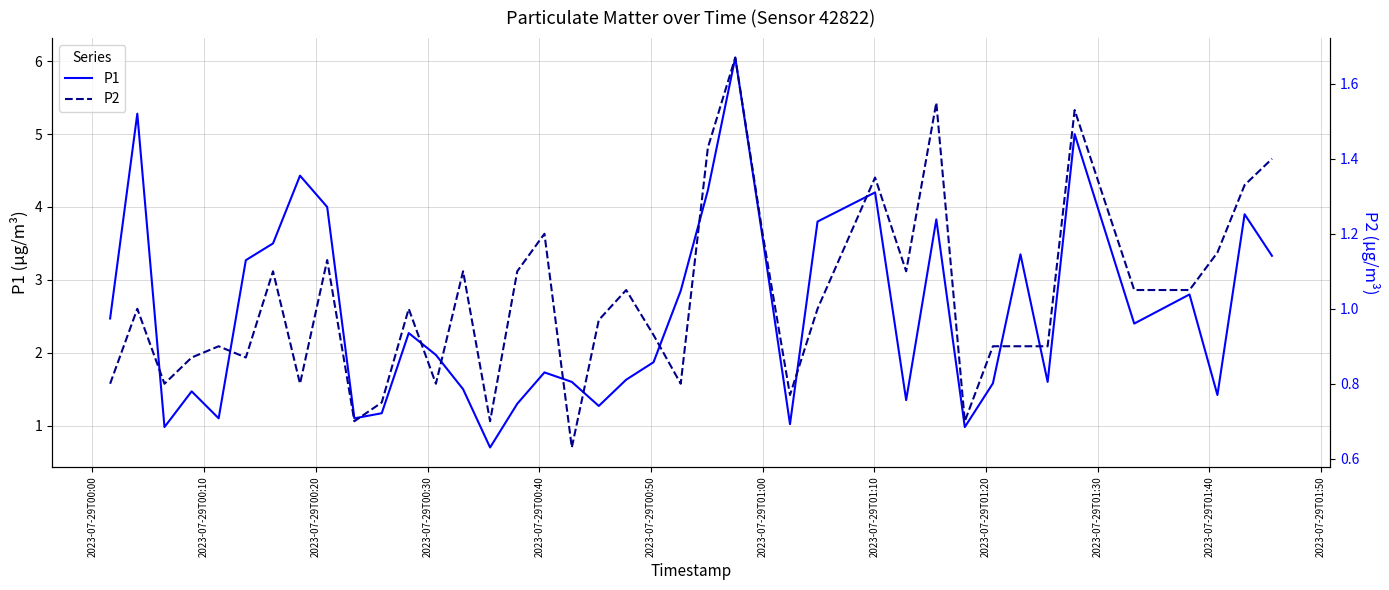

What is the difference between the maximum and minimum values in the P2 series?

1.0